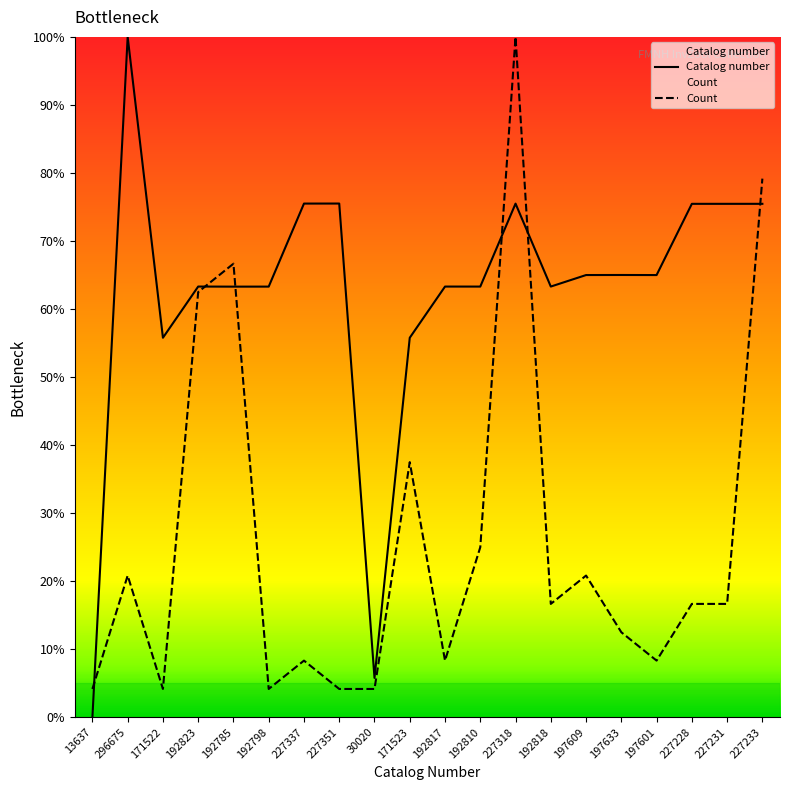

What is the spread (max minus min) of values at 197633?

52.5